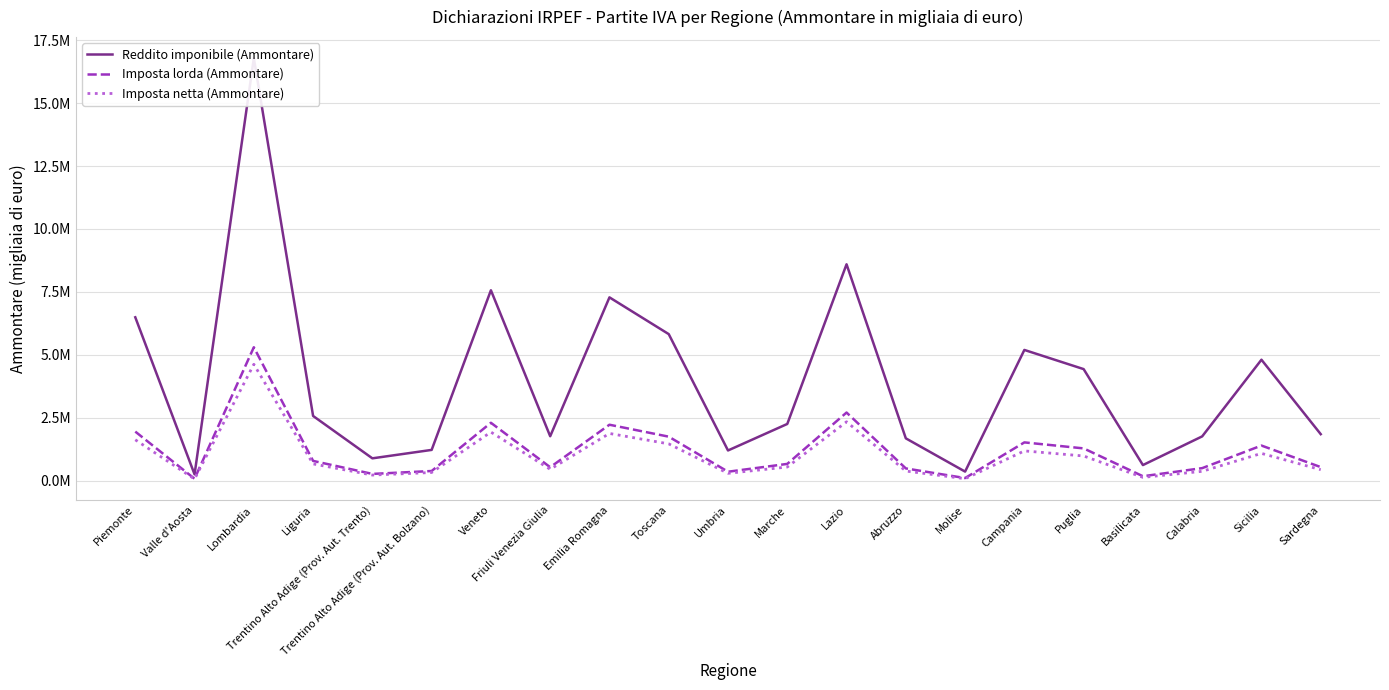

True or false: Reddito imponibile (Ammontare) has more than 1 points higher than both neighbors.

True